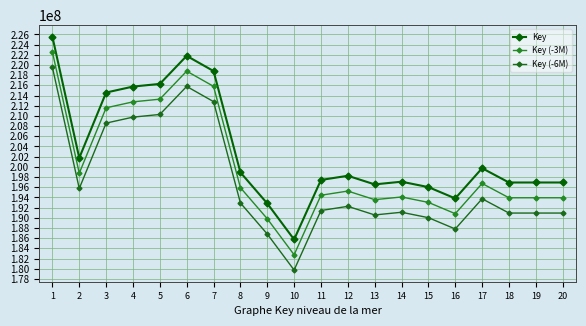

The value of Key at 20 is 99029507. True or false?

False